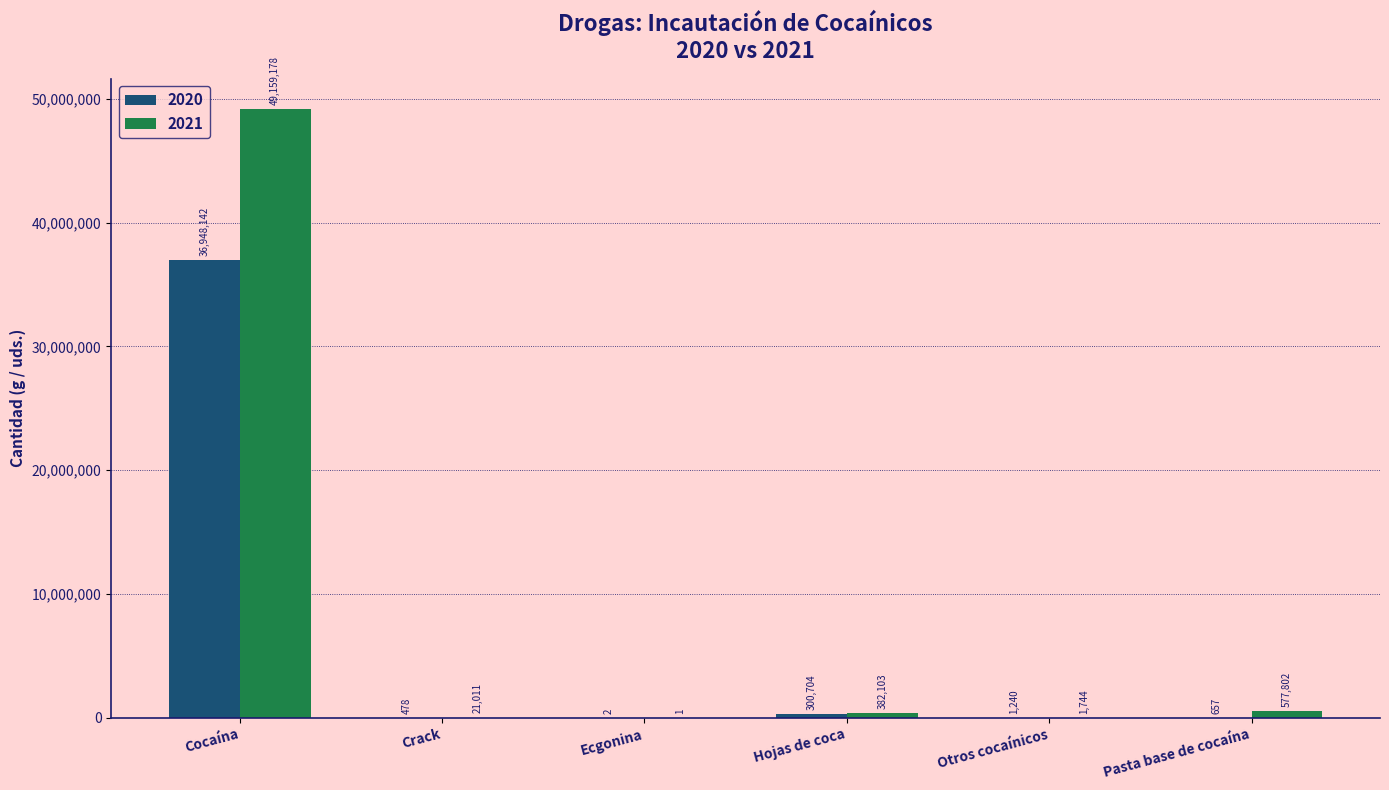

What is the spread (max minus min) of values at Hojas de coca?

81399